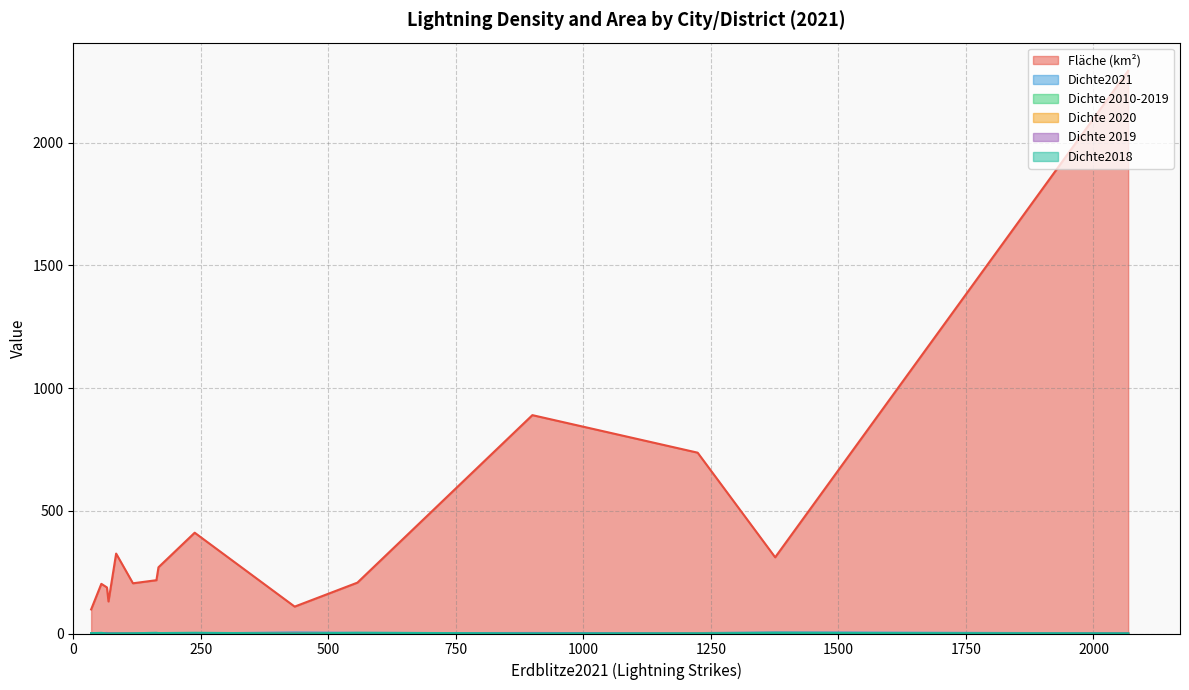

At SK Stuttgart, list the series in order from largest to smallest.

Fläche (km²), Dichte2018, Dichte2021, Dichte 2010-2019, Dichte 2020, Dichte 2019